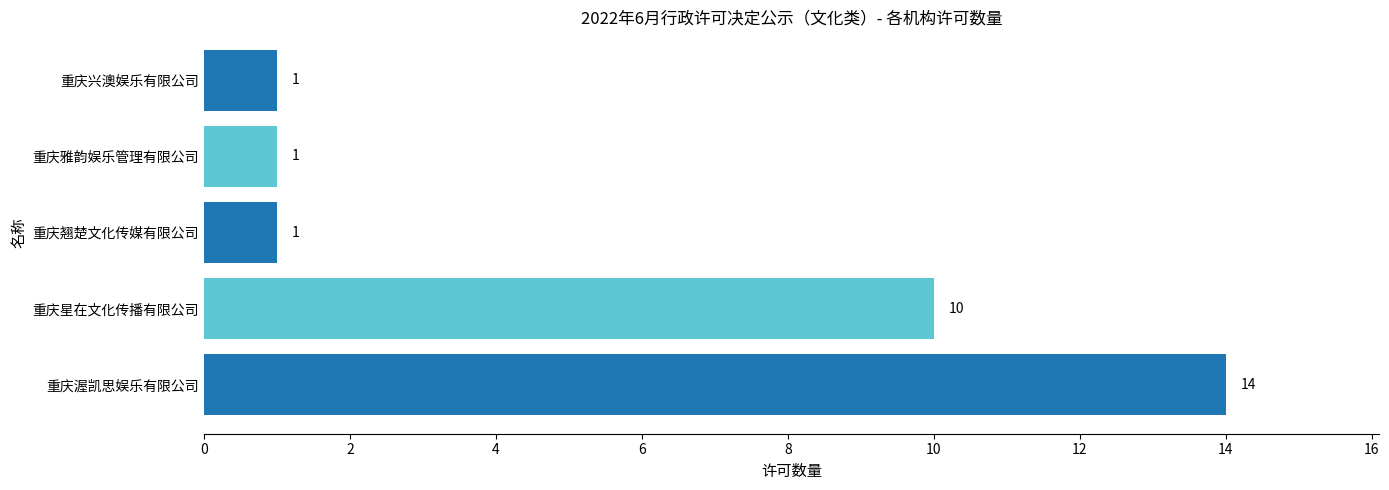

How many values are between 1 and 10?

4